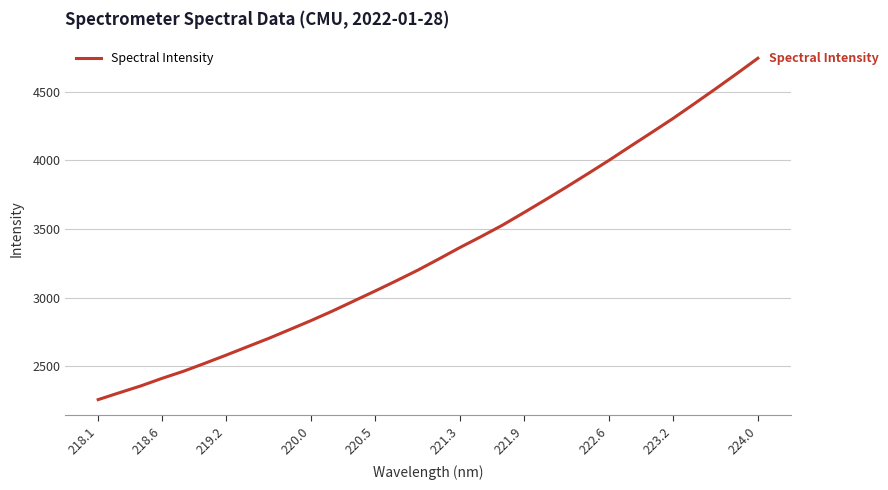

What is the maximum value shown in the chart?

4742.9